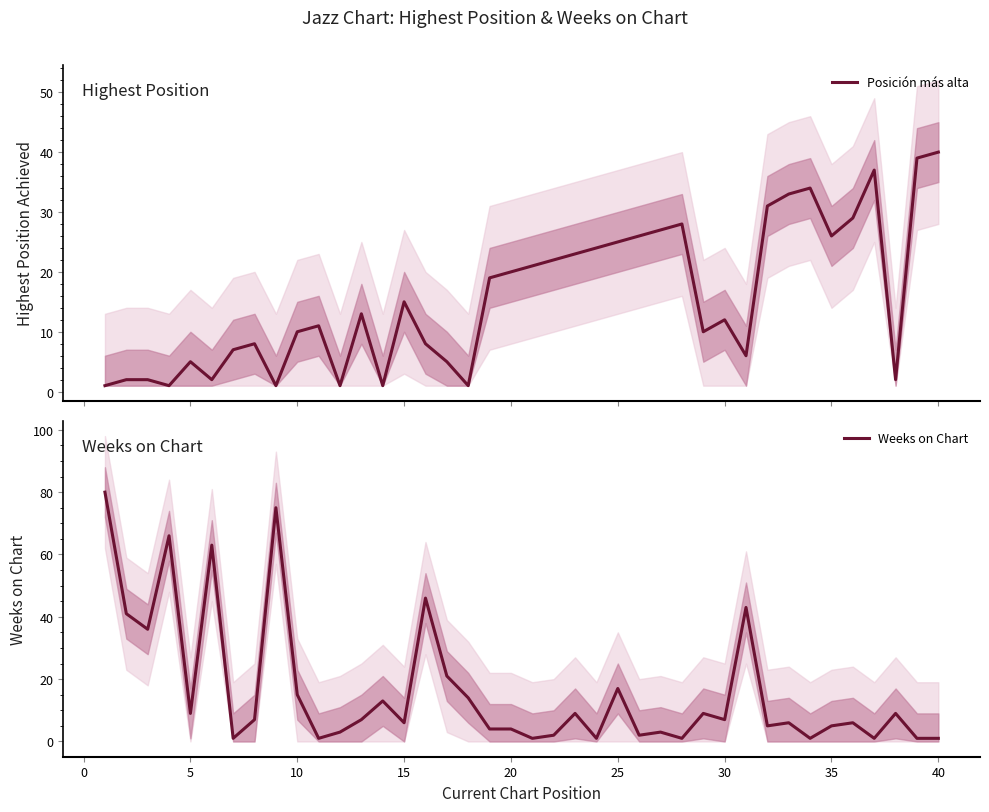

What is the value of the Weeks on Chart point at the 32nd from the left?

5